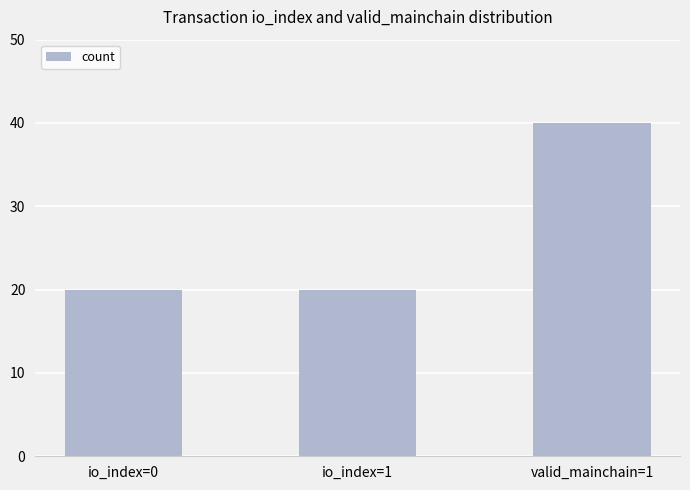

Are the bars grouped side by side (vs. stacked)?

No